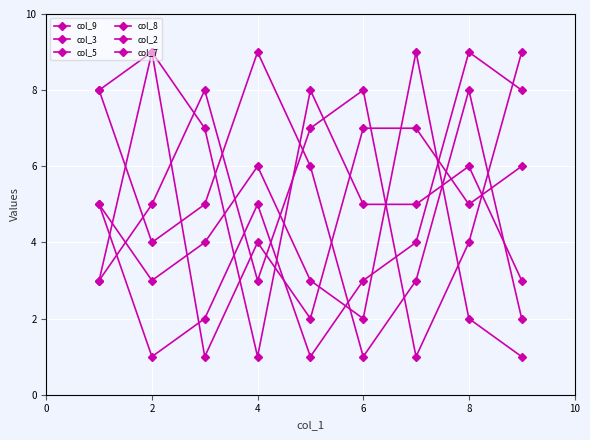

How many distinct data groups are displayed?

6